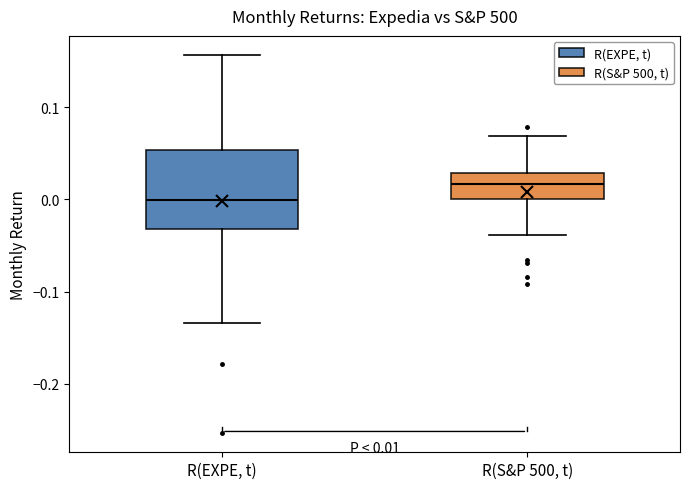

Which box has the highest median line?

R(S&P 500, t)